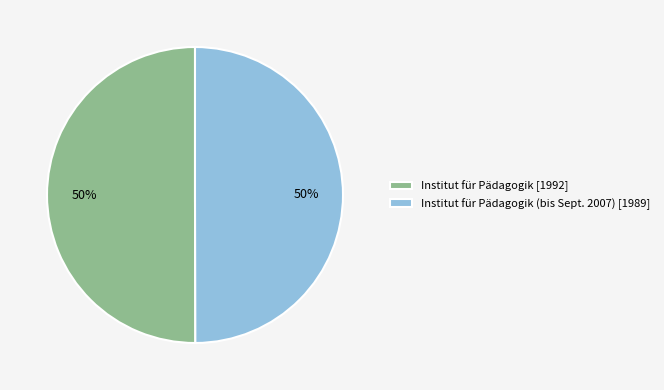

Do Institut für Pädagogik (bis Sept. 2007) [1989] and Institut für Pädagogik [1992] together represent more than half of the pie?

Yes